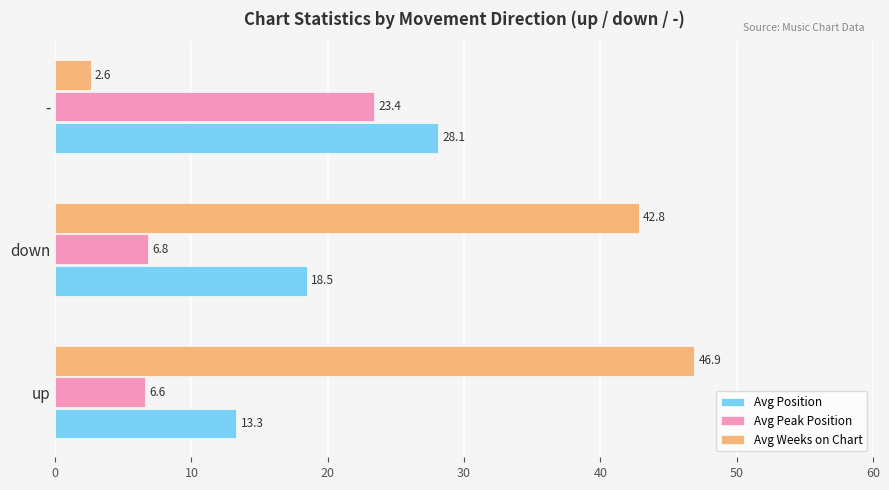

Rank the categories by Avg Peak Position value from lowest to highest.

up, down, -